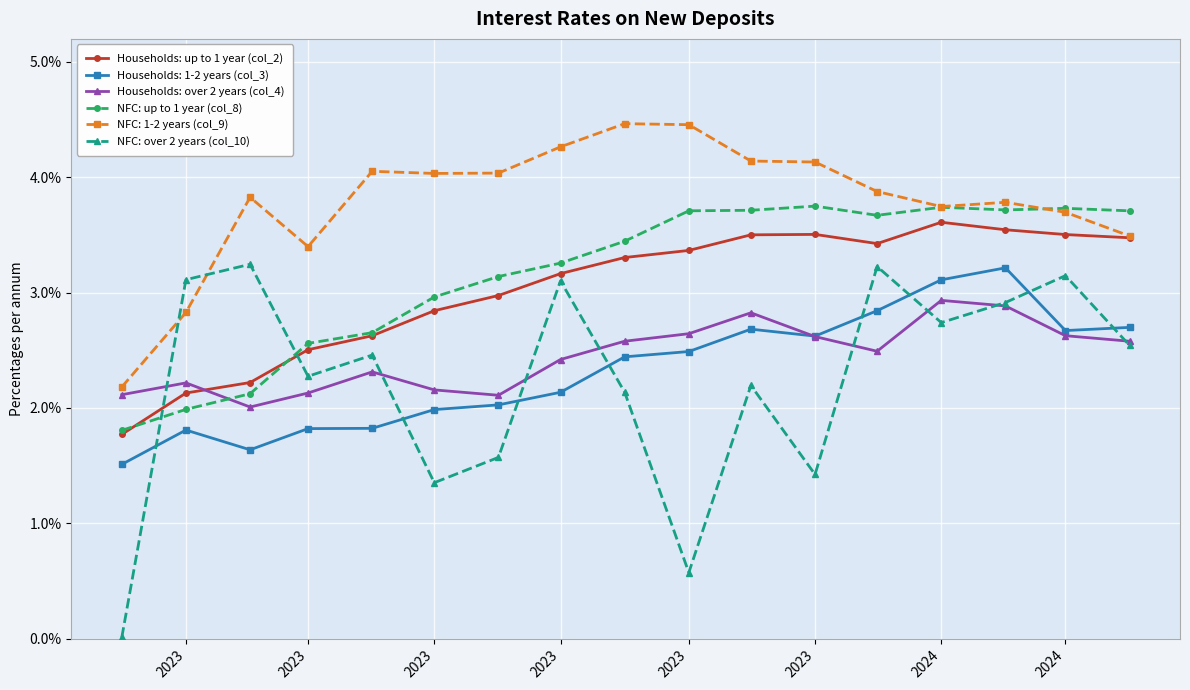

In NFC: over 2 years (col_10), how many points are higher than both neighbors (excluding endpoints)?

6